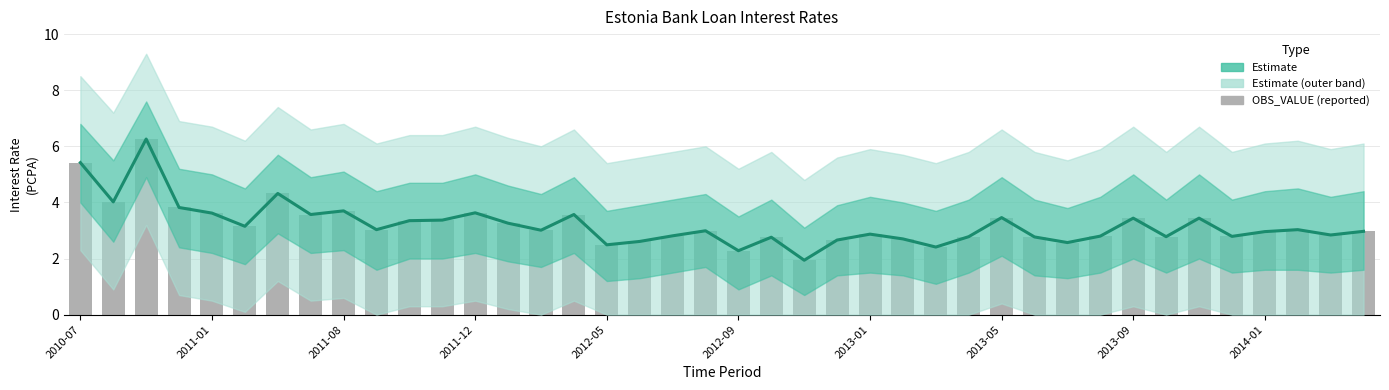

Does the chart contain any negative values?

No